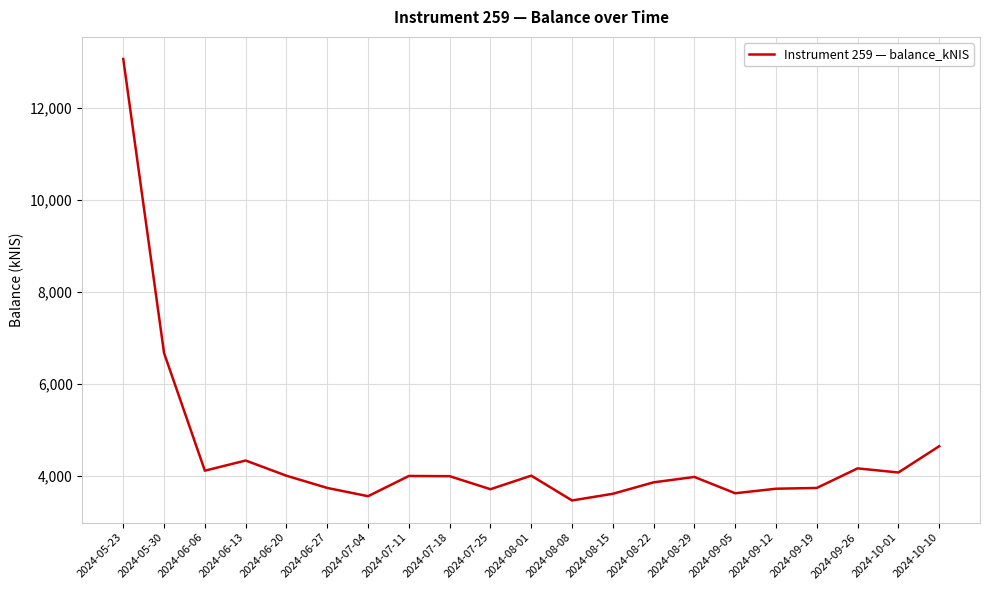

Where does the data first go above 3998?

2024-05-23